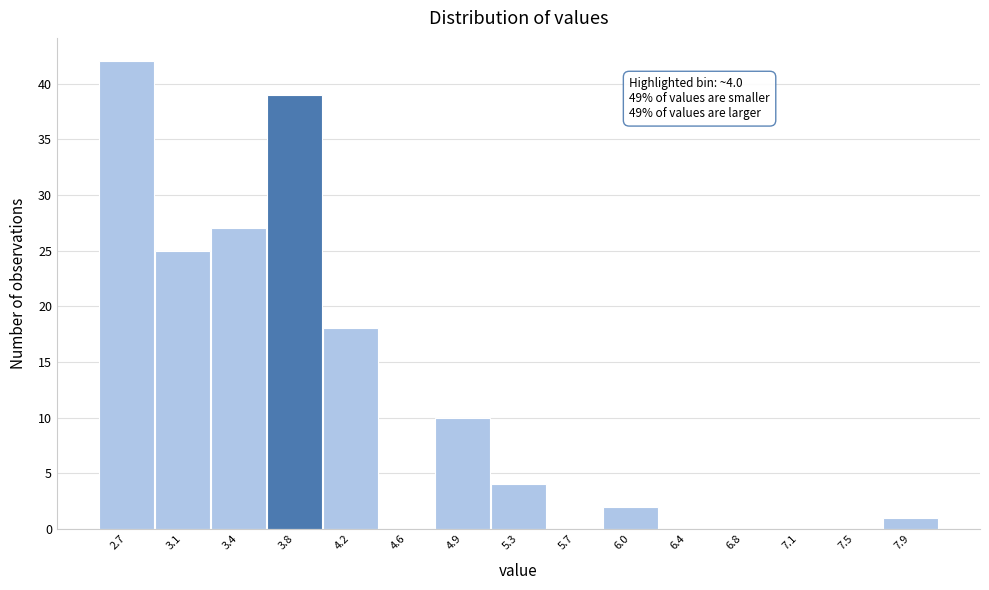

Reading right to left, extract all data points from this chart.

7.9=1	7.5=0	7.1=0	6.8=0	6.4=0	6.0=2	5.7=0	5.3=4	4.9=10	4.6=0	4.2=18	3.8=39	3.4=27	3.1=25	2.7=42